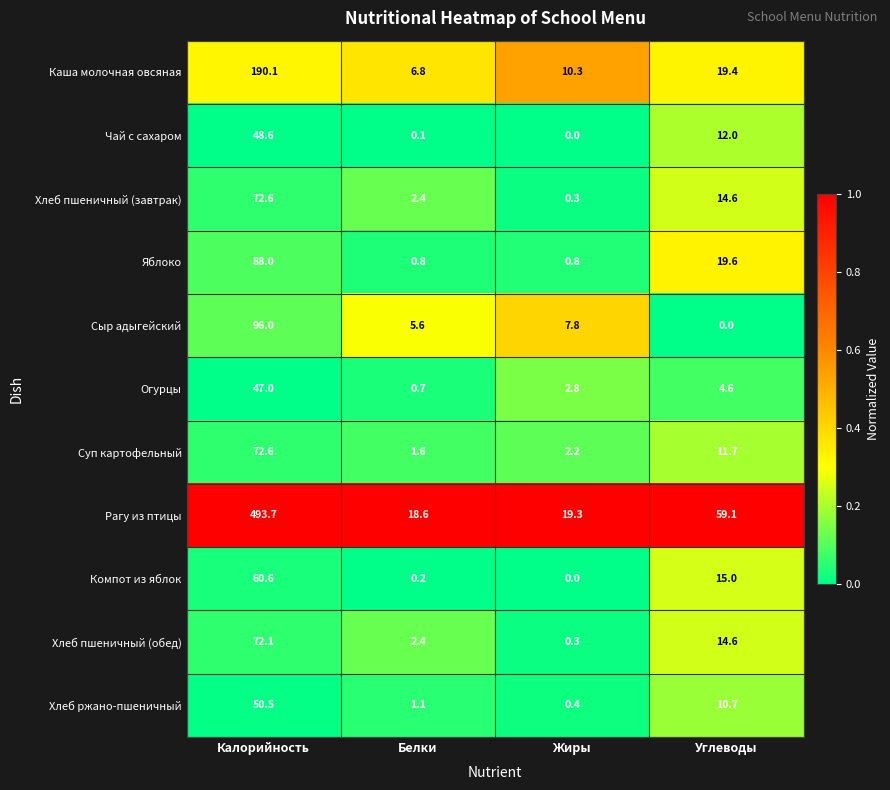

At how many categories does at least one series exceed 0?

4